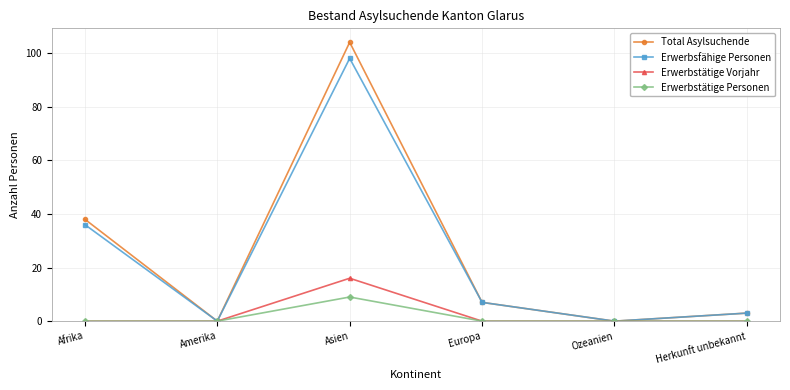

At which category does Erwerbstätige Personen reach its first local peak?

Asien